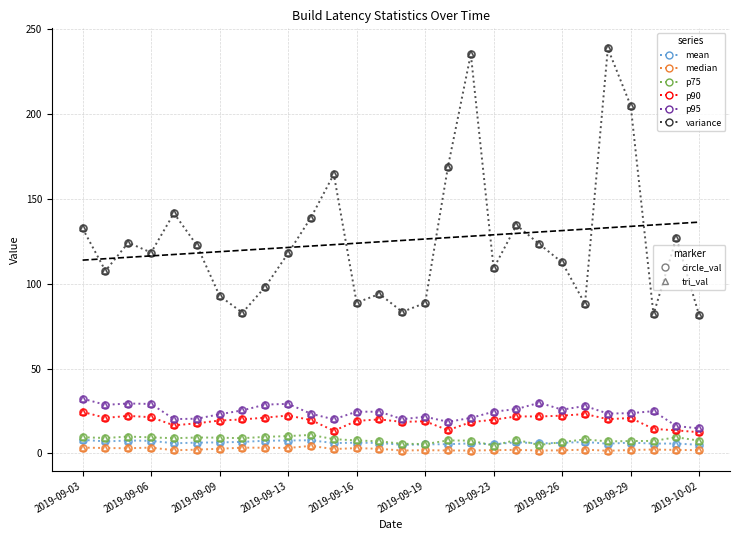

Reading right to left, extract all data points from this chart.

mean: 2019-10-02=5.1	2019-10-01=5.8	2019-09-30=5.8	2019-09-29=6.4	2019-09-28=5.7	2019-09-27=6.7	2019-09-26=6.3	2019-09-25=5.9	2019-09-24=6.6	2019-09-23=5.4	2019-09-22=5.9	2019-09-21=5.4	2019-09-19=5.3	2019-09-18=5.0	2019-09-17=6.2	2019-09-16=6.3	2019-09-15=6.1	2019-09-14=7.8	2019-09-13=7.6	2019-09-11=7.5	2019-09-10=6.8	2019-09-09=6.5	2019-09-08=6.4	2019-09-07=6.0	2019-09-06=7.4	2019-09-05=7.6	2019-09-04=7.1	2019-09-03=8.0
median: 2019-10-02=1.9	2019-10-01=2.0	2019-09-30=2.3	2019-09-29=2.0	2019-09-28=1.6	2019-09-27=2.2	2019-09-26=1.8	2019-09-25=1.7	2019-09-24=2.1	2019-09-23=1.9	2019-09-22=1.7	2019-09-21=1.7	2019-09-19=1.9	2019-09-18=1.7	2019-09-17=2.7	2019-09-16=3.1	2019-09-15=2.6	2019-09-14=4.4	2019-09-13=3.2	2019-09-11=3.4	2019-09-10=3.4	2019-09-09=2.8	2019-09-08=2.2	2019-09-07=1.9	2019-09-06=3.4	2019-09-05=3.0	2019-09-04=3.2	2019-09-03=3.4
p75: 2019-10-02=7.5	2019-10-01=9.5	2019-09-30=7.4	2019-09-29=7.3	2019-09-28=7.1	2019-09-27=8.3	2019-09-26=6.7	2019-09-25=5.0	2019-09-24=8.0	2019-09-23=4.6	2019-09-22=7.6	2019-09-21=7.6	2019-09-19=5.5	2019-09-18=5.7	2019-09-17=7.1	2019-09-16=7.7	2019-09-15=8.4	2019-09-14=10.9	2019-09-13=10.2	2019-09-11=9.8	2019-09-10=9.0	2019-09-09=9.3	2019-09-08=9.4	2019-09-07=9.0	2019-09-06=9.5	2019-09-05=9.9	2019-09-04=9.1	2019-09-03=9.5
p90: 2019-10-02=12.5	2019-10-01=13.6	2019-09-30=14.5	2019-09-29=20.9	2019-09-28=20.2	2019-09-27=23.2	2019-09-26=22.3	2019-09-25=21.8	2019-09-24=21.8	2019-09-23=19.9	2019-09-22=18.4	2019-09-21=13.7	2019-09-19=19.0	2019-09-18=18.6	2019-09-17=20.0	2019-09-16=19.2	2019-09-15=13.3	2019-09-14=19.7	2019-09-13=22.3	2019-09-11=21.1	2019-09-10=20.1	2019-09-09=19.4	2019-09-08=17.8	2019-09-07=16.5	2019-09-06=21.3	2019-09-05=22.1	2019-09-04=21.0	2019-09-03=24.5
p95: 2019-10-02=14.8	2019-10-01=16.1	2019-09-30=24.9	2019-09-29=23.7	2019-09-28=23.5	2019-09-27=28.0	2019-09-26=25.8	2019-09-25=29.9	2019-09-24=26.1	2019-09-23=24.6	2019-09-22=20.9	2019-09-21=18.6	2019-09-19=21.6	2019-09-18=20.2	2019-09-17=24.6	2019-09-16=24.6	2019-09-15=20.1	2019-09-14=23.4	2019-09-13=29.2	2019-09-11=28.8	2019-09-10=25.4	2019-09-09=23.1	2019-09-08=20.5	2019-09-07=20.2	2019-09-06=29.2	2019-09-05=29.4	2019-09-04=28.6	2019-09-03=32.3
variance: 2019-10-02=81.4	2019-10-01=126.9	2019-09-30=81.9	2019-09-29=205.0	2019-09-28=238.7	2019-09-27=88.1	2019-09-26=112.6	2019-09-25=123.4	2019-09-24=134.6	2019-09-23=109.1	2019-09-22=235.4	2019-09-21=169.0	2019-09-19=88.7	2019-09-18=83.4	2019-09-17=94.0	2019-09-16=88.9	2019-09-15=164.5	2019-09-14=139.0	2019-09-13=118.0	2019-09-11=98.2	2019-09-10=82.9	2019-09-09=92.8	2019-09-08=122.7	2019-09-07=141.6	2019-09-06=118.4	2019-09-05=124.2	2019-09-04=107.6	2019-09-03=132.6